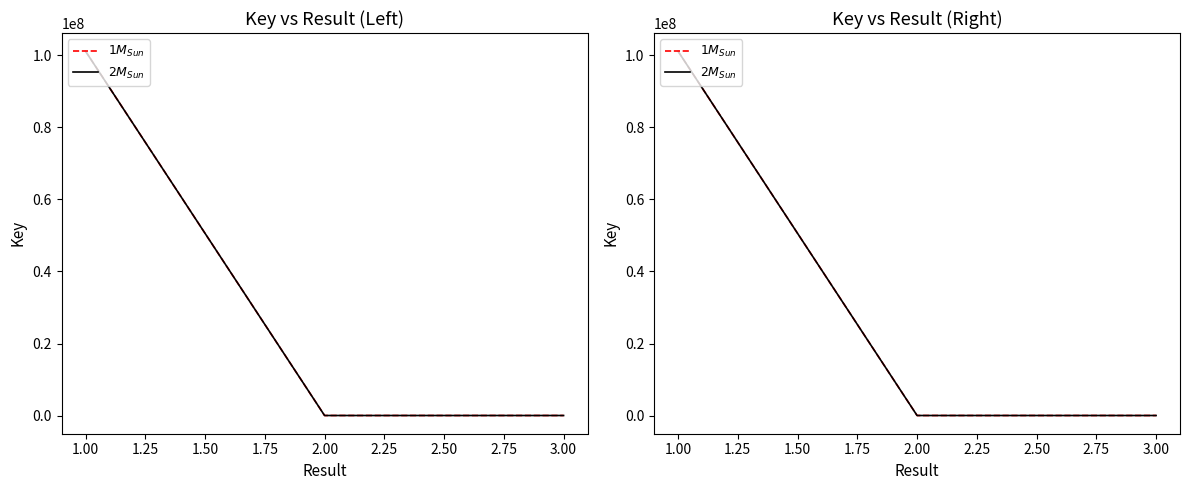

Rank the series at 1.00 from lowest to highest value.

$1M_{Sun}$, $2M_{Sun}$